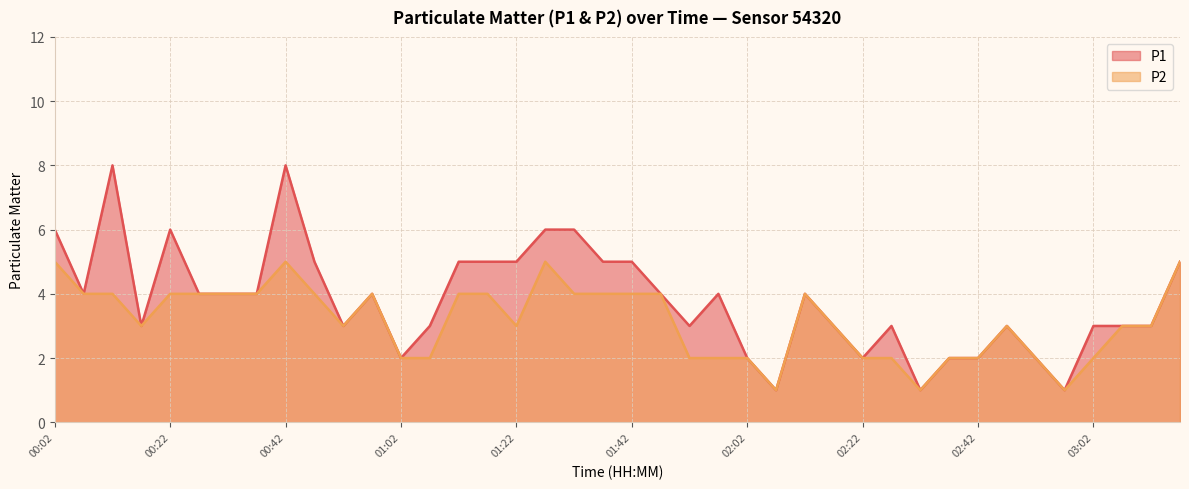

Reading left to right, transcribe all the data shown in this chart.

P1: 00:02=6	00:07=4	00:12=8	00:17=3	00:22=6	00:27=4	00:32=4	00:37=4	00:42=8	00:47=5	00:52=3	00:57=4	01:02=2	01:07=3	01:12=5	01:17=5	01:22=5	01:27=6	01:32=6	01:37=5	01:42=5	01:47=4	01:52=3	01:57=4	02:02=2	02:07=1	02:12=4	02:17=3	02:22=2	02:27=3	02:32=1	02:37=2	02:42=2	02:47=3	02:52=2	02:57=1	03:02=3	03:07=3	03:12=3	03:17=5
P2: 00:02=5	00:07=4	00:12=4	00:17=3	00:22=4	00:27=4	00:32=4	00:37=4	00:42=5	00:47=4	00:52=3	00:57=4	01:02=2	01:07=2	01:12=4	01:17=4	01:22=3	01:27=5	01:32=4	01:37=4	01:42=4	01:47=4	01:52=2	01:57=2	02:02=2	02:07=1	02:12=4	02:17=3	02:22=2	02:27=2	02:32=1	02:37=2	02:42=2	02:47=3	02:52=2	02:57=1	03:02=2	03:07=3	03:12=3	03:17=5